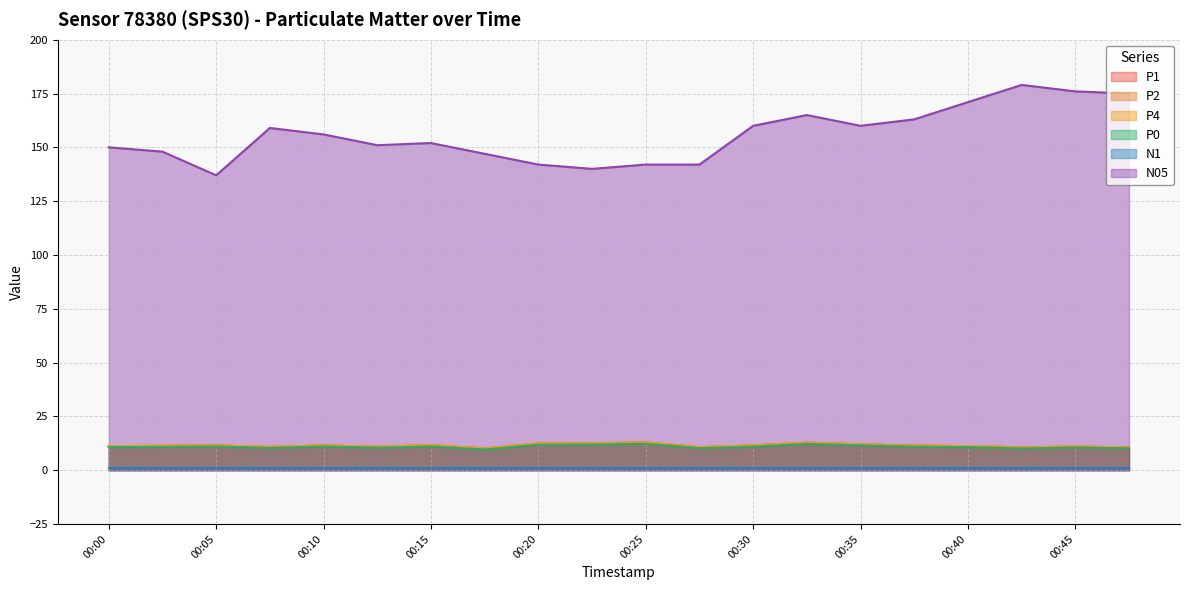

What is the value of the P2 point at the 10th from the left?

12.5